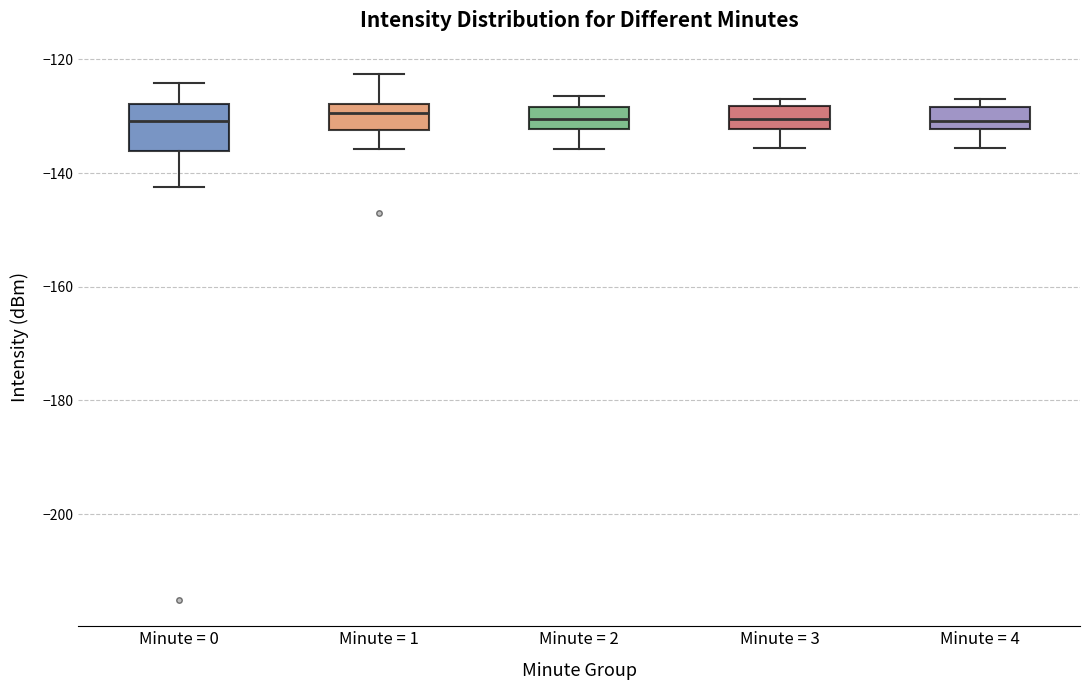

Reading left to right, read every box against the y-axis: the position of its median line, the range the box covers, and the ends of its whiskers. The values are not printed on the chart, so give them approximately, as read against the axis.

Minute = 0: median -130, box -136 to -128, whiskers -142 to -124
Minute = 1: median -130, box -132 to -128, whiskers -136 to -122
Minute = 2: median -130, box -132 to -128, whiskers -136 to -126
Minute = 3: median -130, box -132 to -128, whiskers -136 to -126
Minute = 4: median -130, box -132 to -128, whiskers -136 to -126